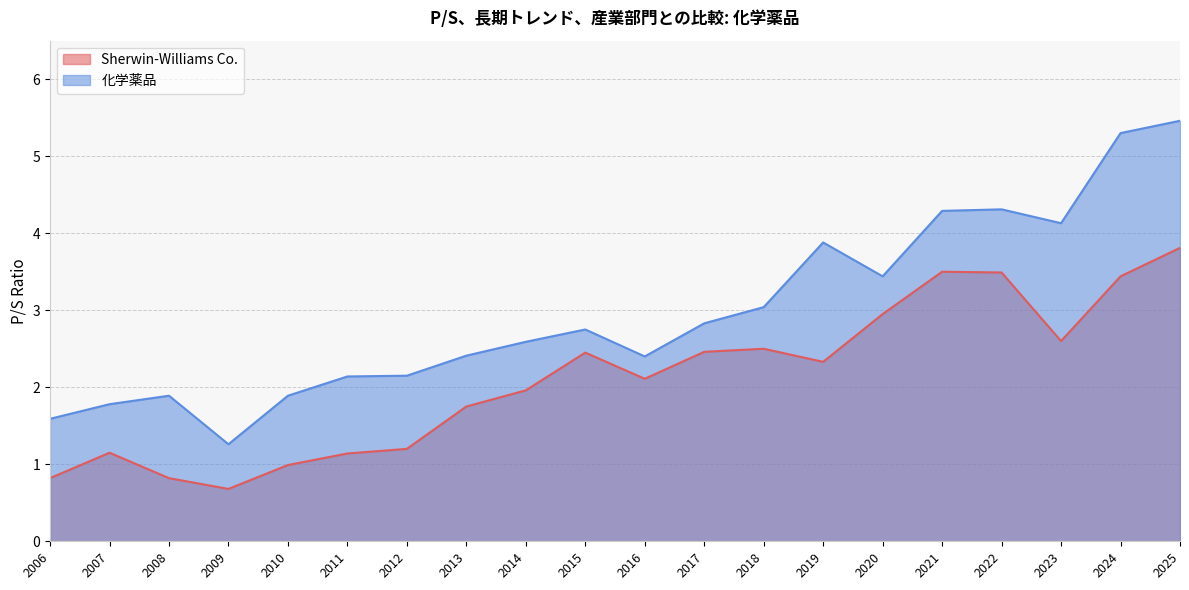

True or false: Sherwin-Williams Co. and 化学薬品 intersect in this chart.

False